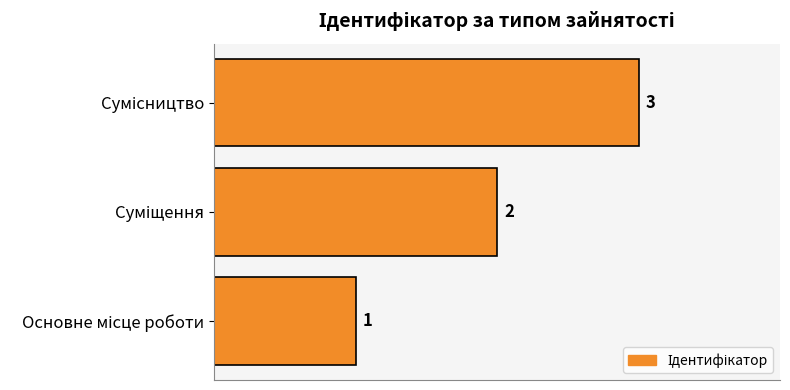

What is the greatest value displayed?

3